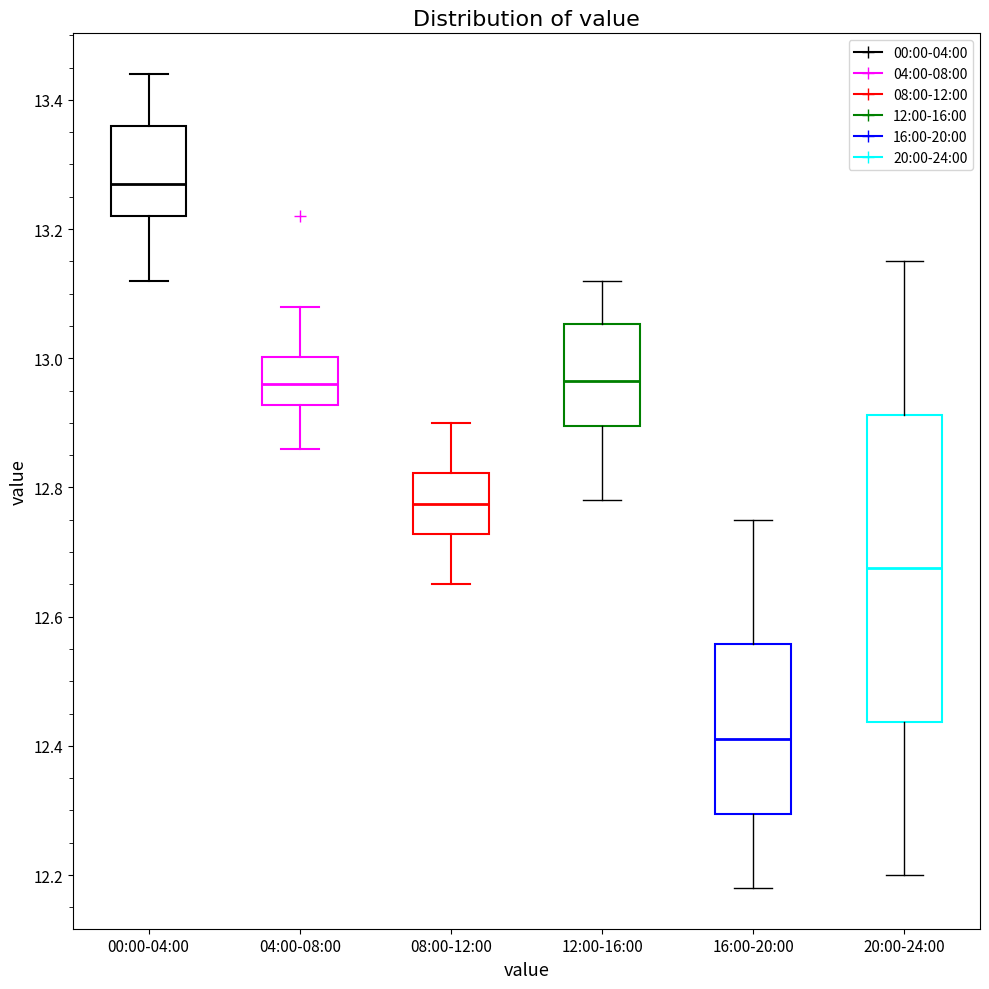

Which box is the tallest, from its lower edge to its upper edge?

20:00-24:00